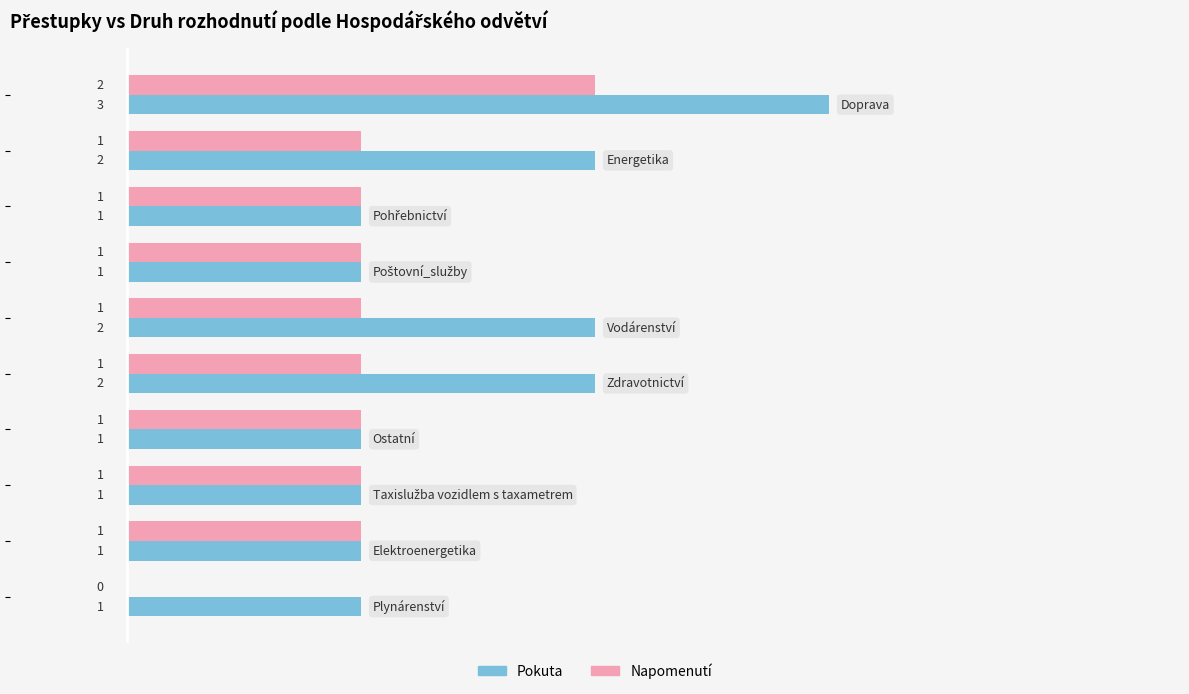

What is the sum of all Napomenutí values?

10